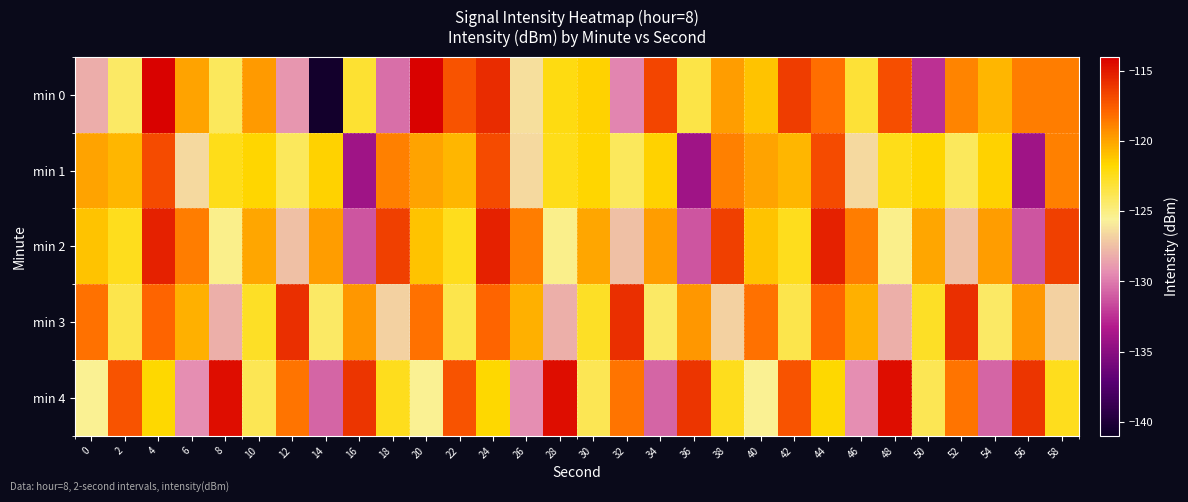

Which series has the largest total across all categories?

min 3